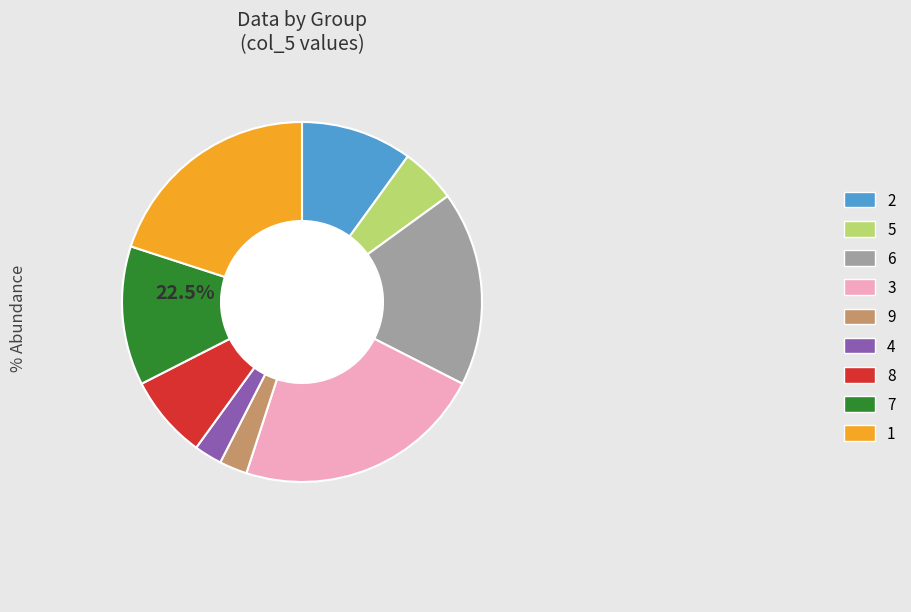

Which has a higher value, 9 or 3?

3